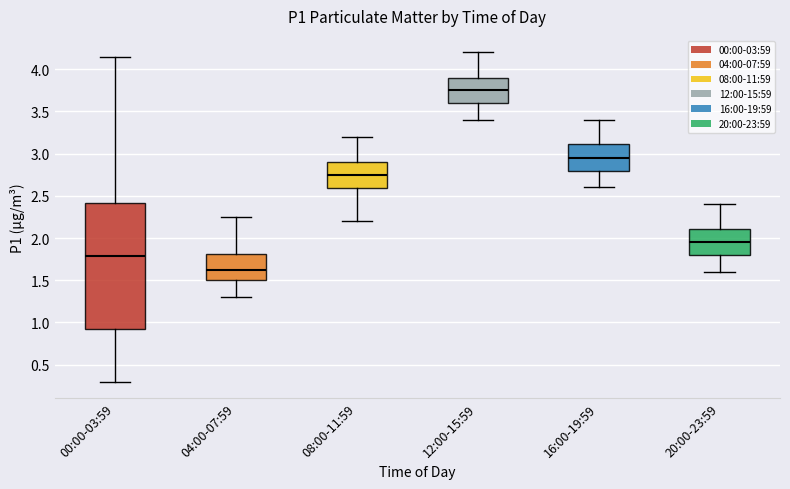

Comparing the boxes themselves (not the whiskers), which one is the tallest?

00:00-03:59